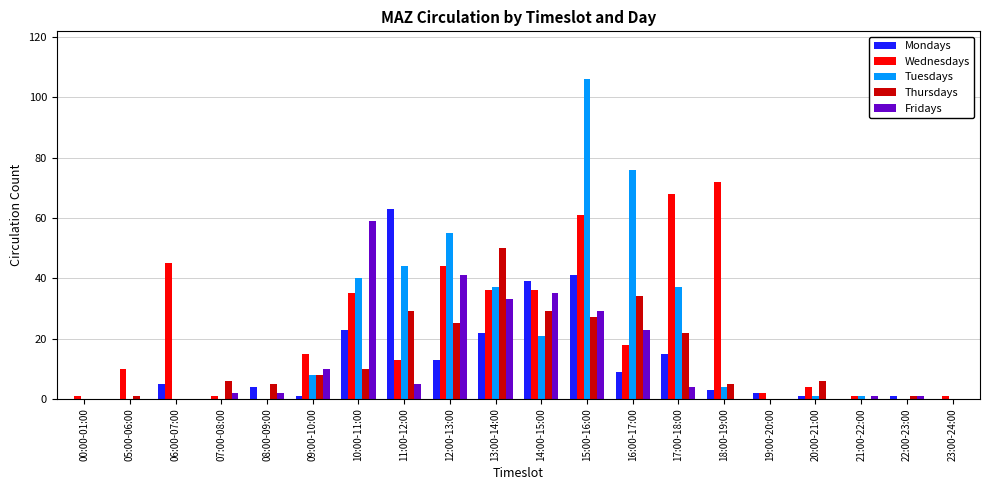

At which category is the sum across all series the highest?

15:00-16:00